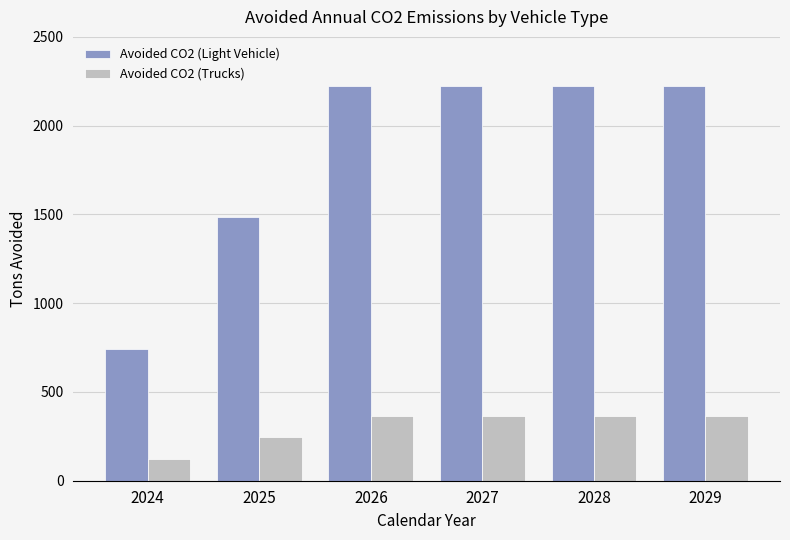

At 2025, list the series in order from smallest to largest.

Avoided CO2 (Trucks), Avoided CO2 (Light Vehicle)